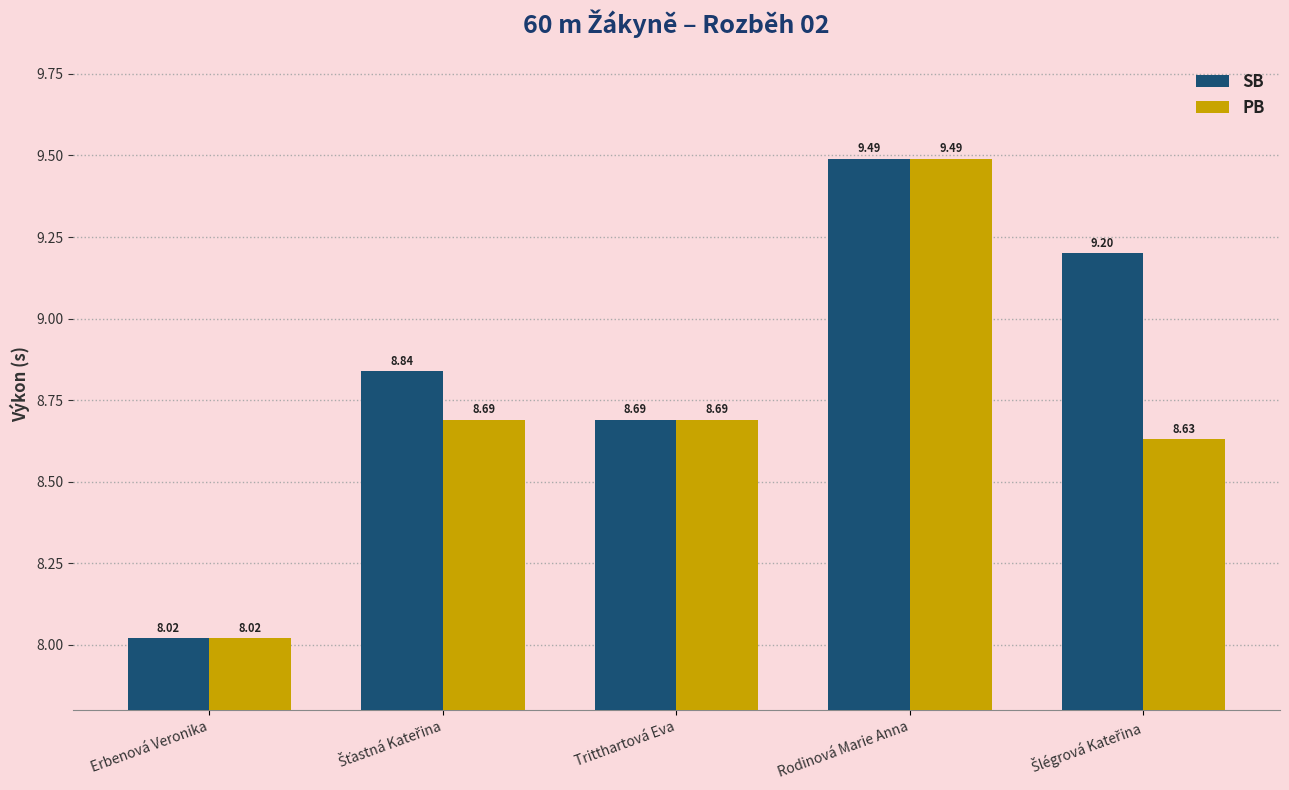

What are all the series names shown in the legend?

SB, PB